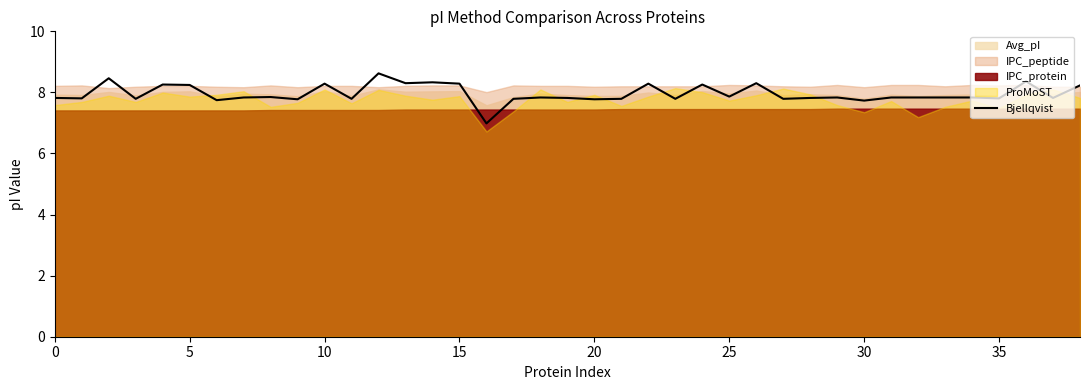

Reading left to right, transcribe all the data shown in this chart.

7.8	7.8	8.5	7.8	8.3	8.2	7.7	7.8	7.8	7.8	8.3	7.8	8.6	8.3	8.3	8.3	7.0	7.8	7.8	7.8	7.8	7.8	8.3	7.8	8.3	7.9	8.3	7.8	7.8	7.8	7.7	7.8	7.8	7.8	7.8	7.8	8.4	7.8	8.2